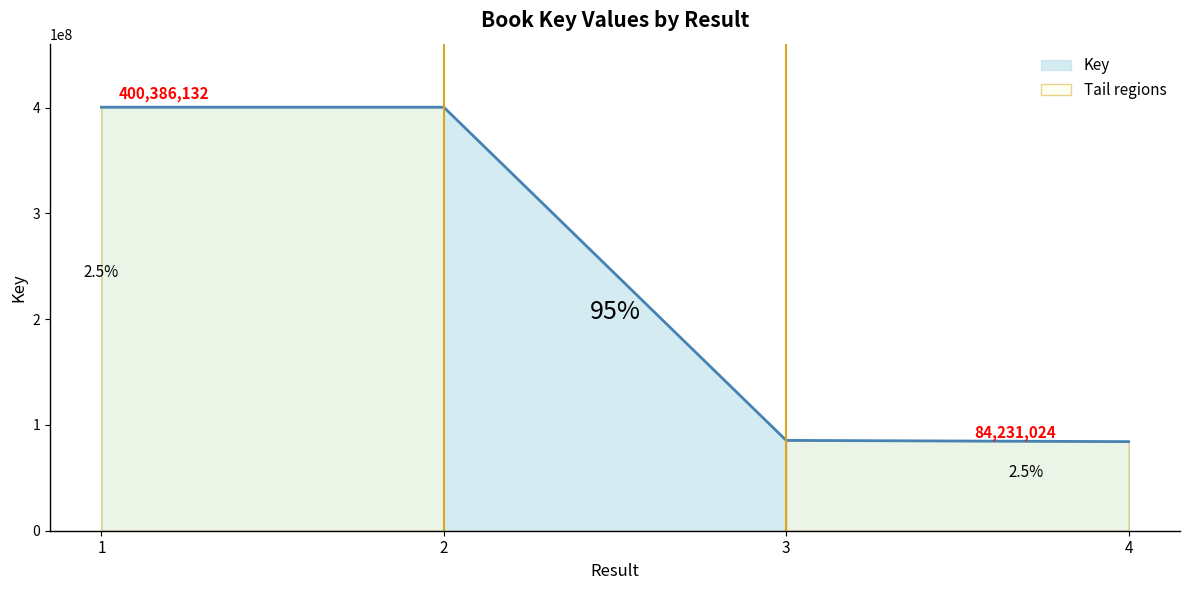

Reading left to right, list all the values displayed in this chart.

1=400386132	2=400385526	3=85391545	4=84231024